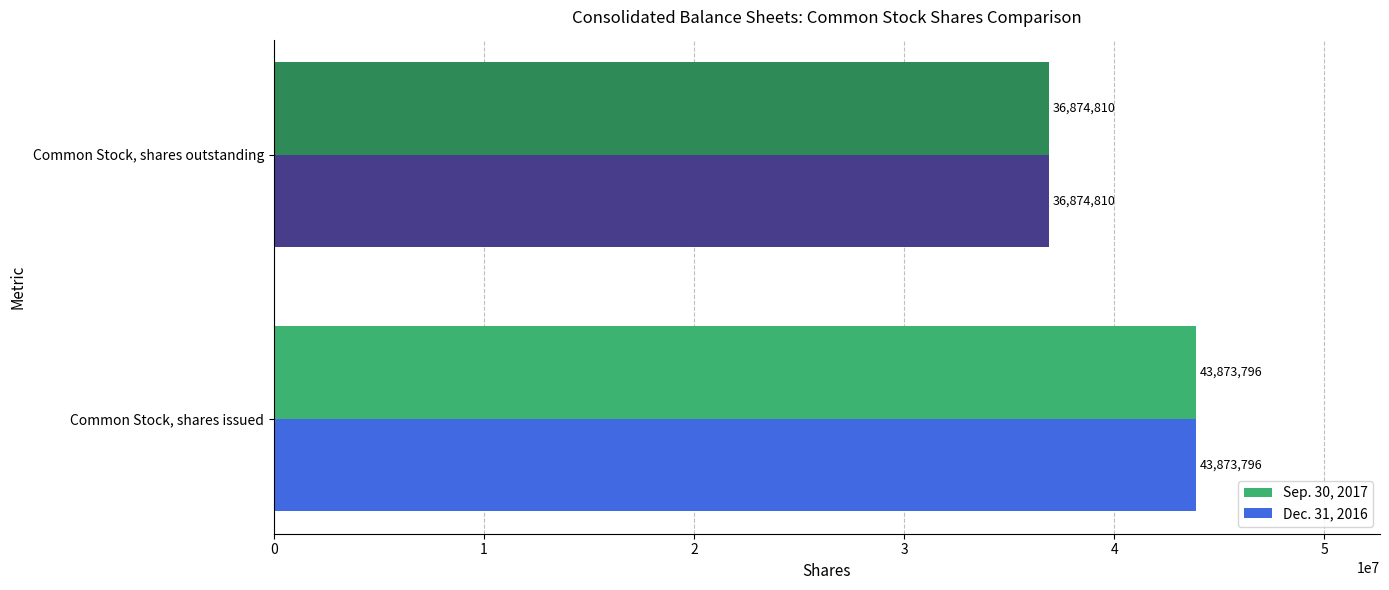

The Sep. 30, 2017 series shows 36874810 at Common Stock, shares outstanding. True or false?

True